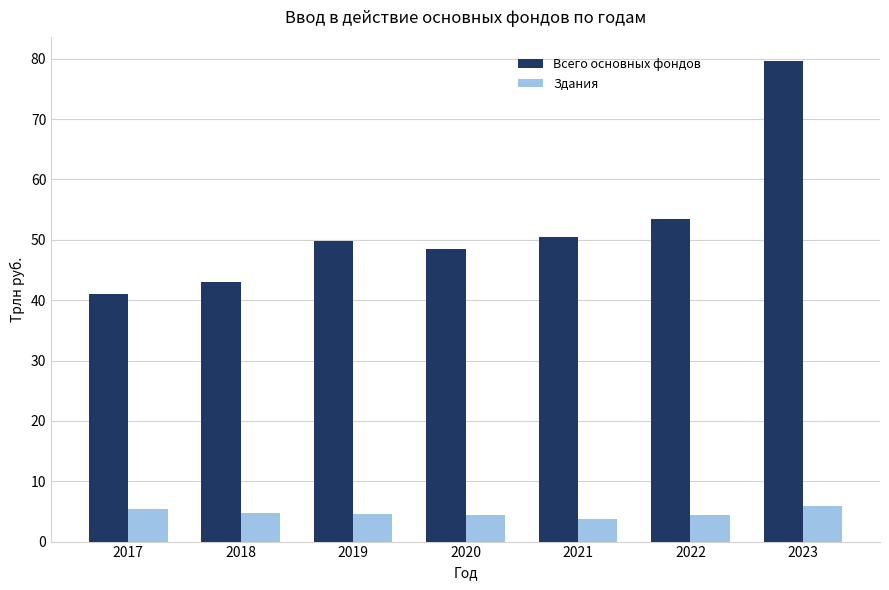

Which label corresponds to the largest value in the chart?

2023